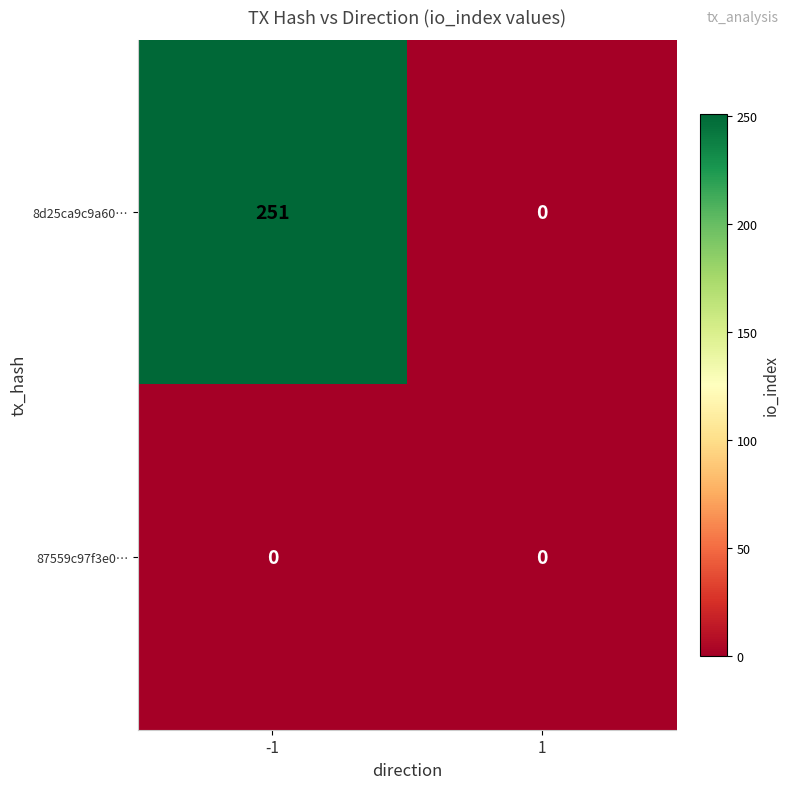

Rank the series by their average value, from highest to lowest.

8d25ca9c9a60…, 87559c97f3e0…